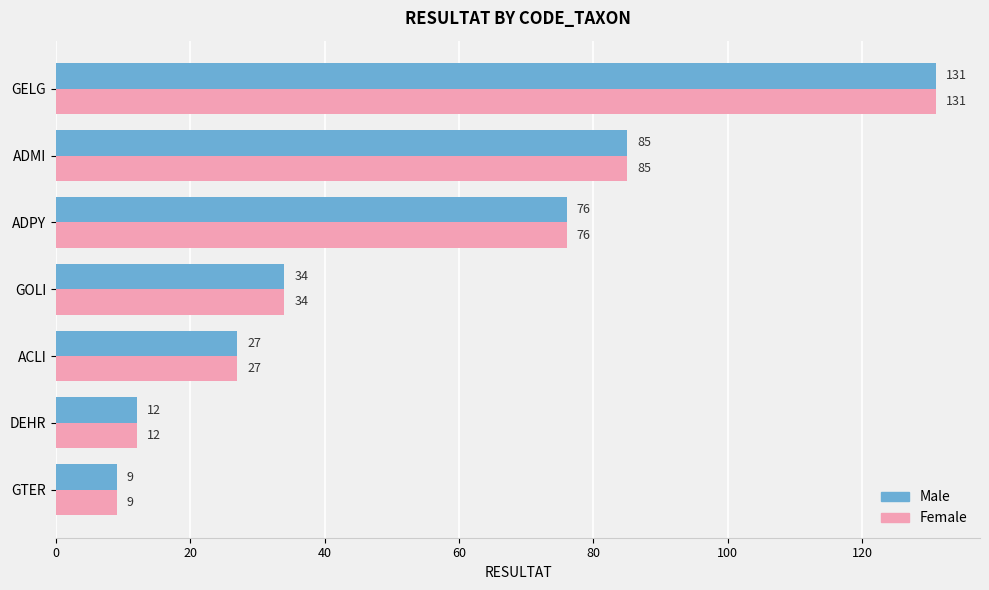

At how many categories does at least one series exceed 57?

3